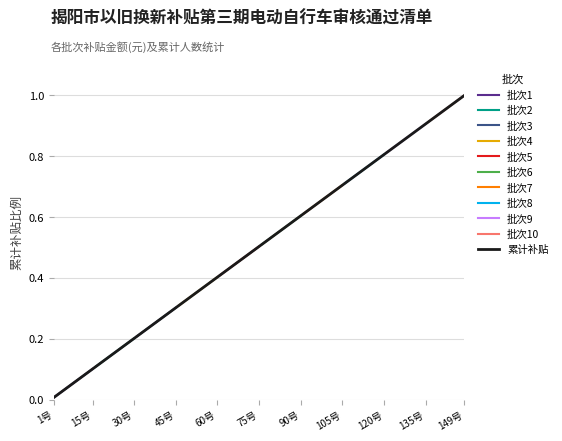

True or false: 序号16-30 and 序号46-60 intersect in this chart.

False